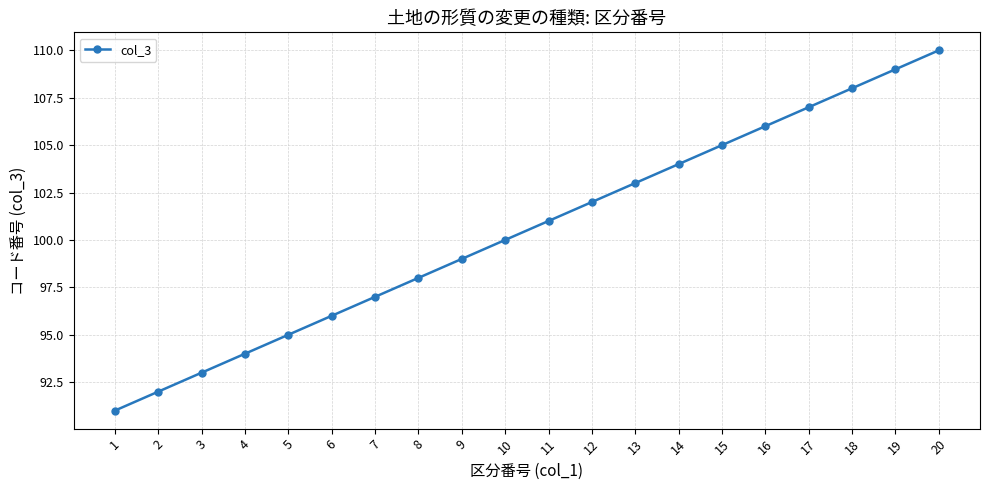

What is the value of the 10th point from the left?

100